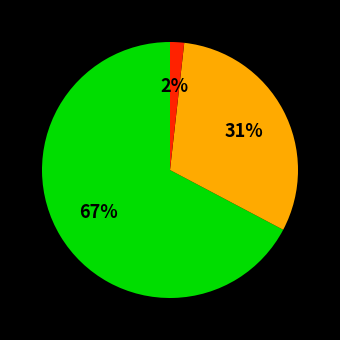

Does any single category account for the majority?

Yes